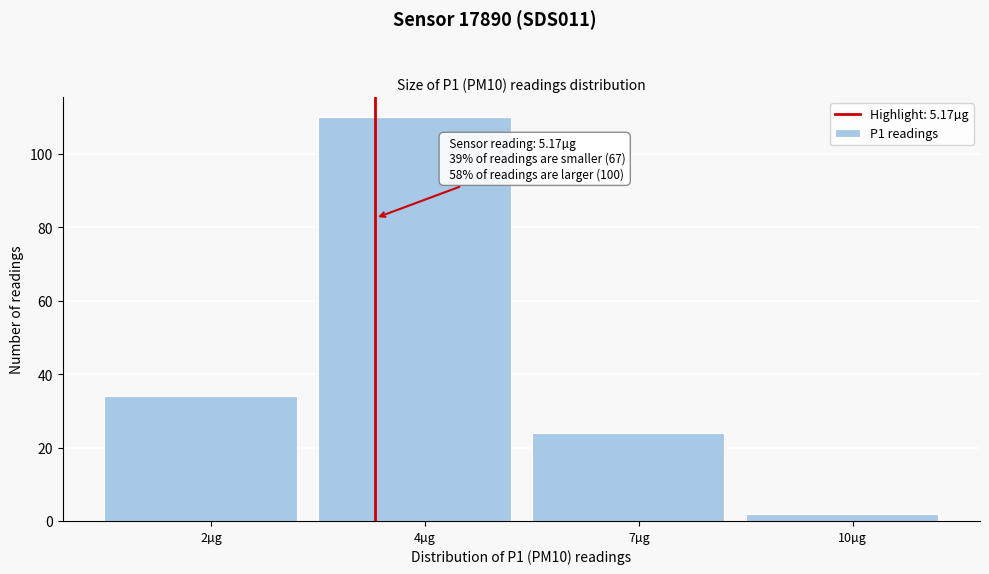

Reading left to right, extract all data points from this chart.

2µg=34	4µg=110	7µg=24	10µg=2